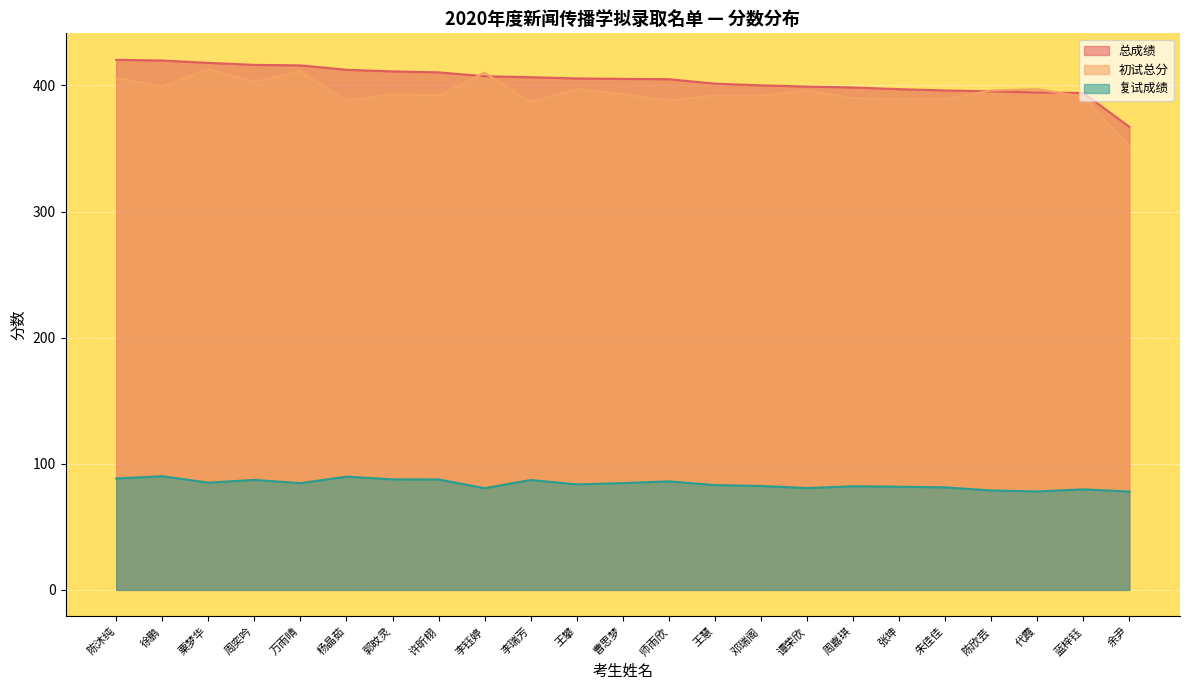

Between 周奕吟 and 杨晶茹, which series saw the biggest shift?

初试总分